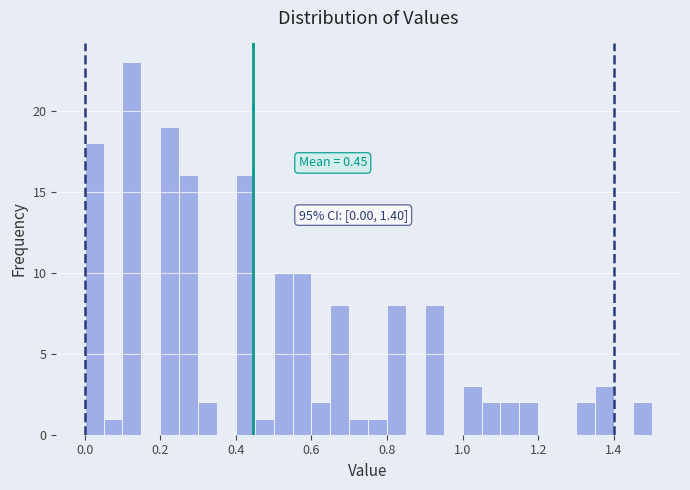

Read against the x-axis, roughly where is the centre of the tallest bar?

0.12